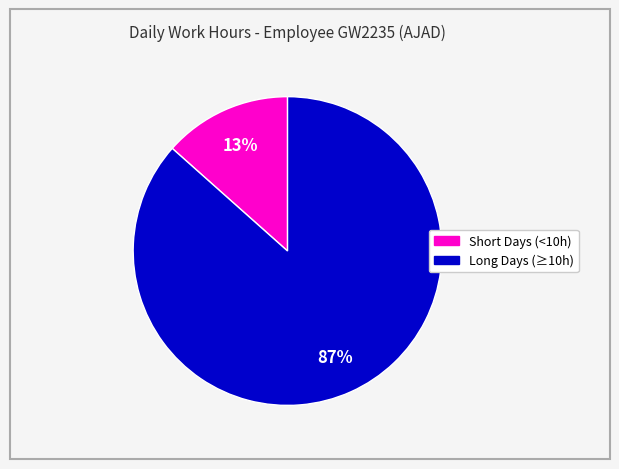

To the nearest percent, what is the average slice percentage?

50%